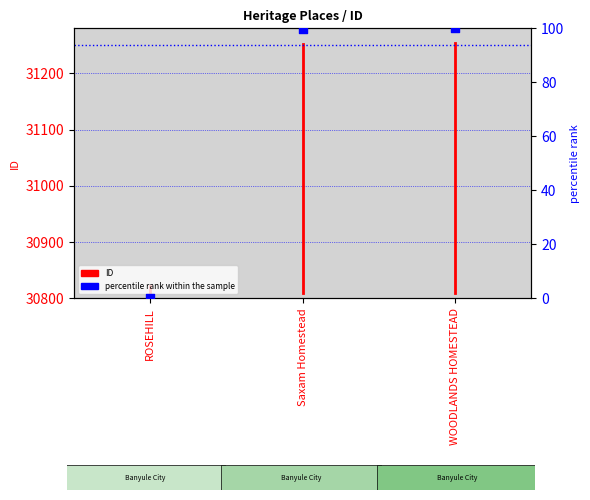

Between Saxam Homestead and ROSEHILL, which is larger?

Saxam Homestead